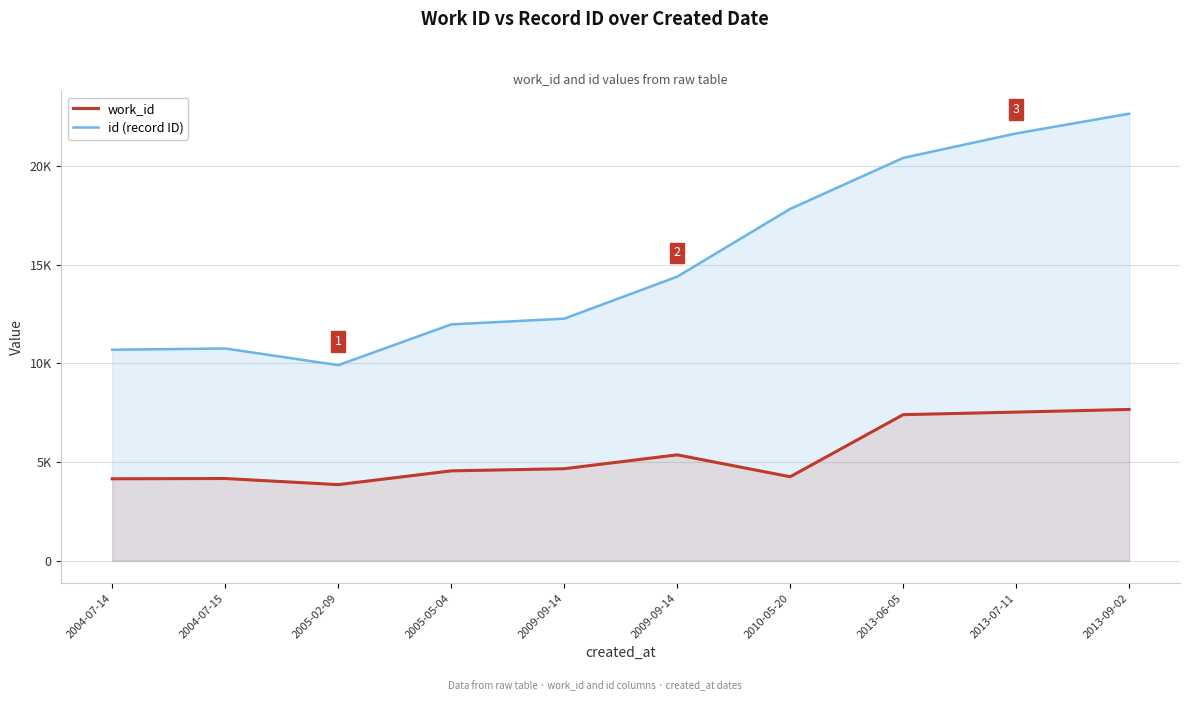

What is the label of the 7th point from the left?

2010-05-20